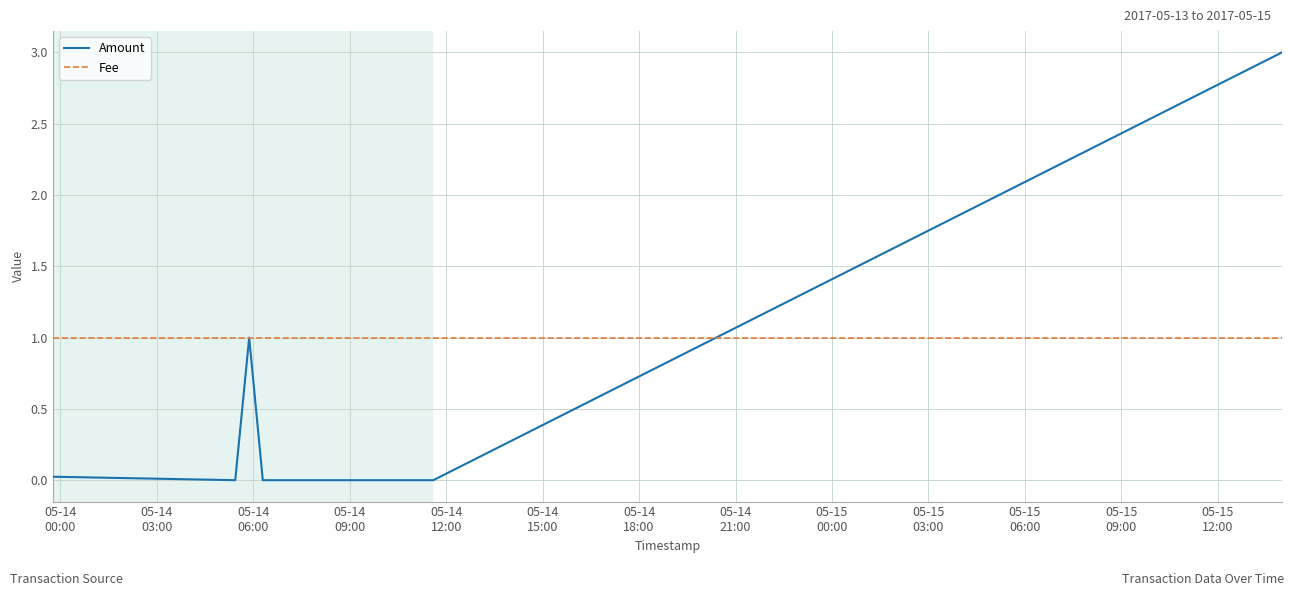

What are all the series names shown in the legend?

Amount, Fee